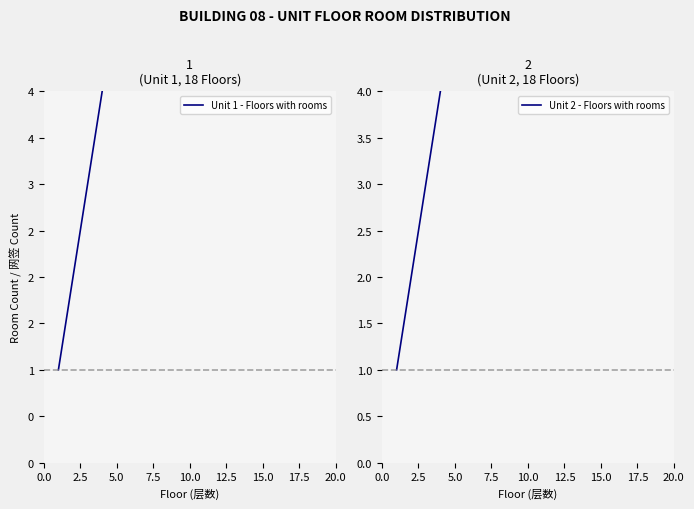

What is the difference between the maximum and minimum values in the Unit 1 - Floors with rooms series?

17